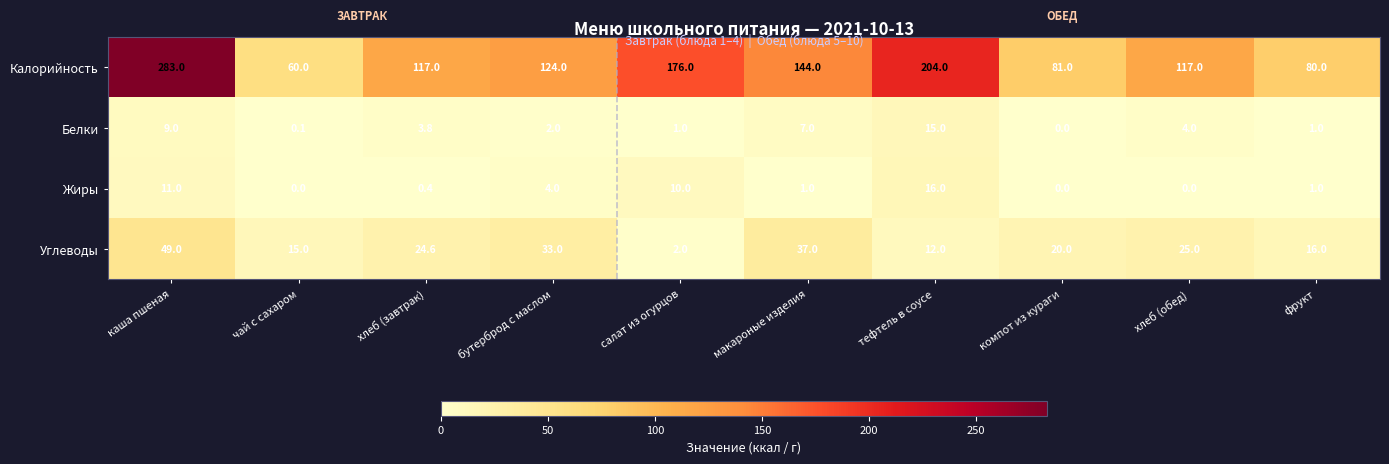

What is the difference between the second highest and minimum values in the Белки series?

9.0